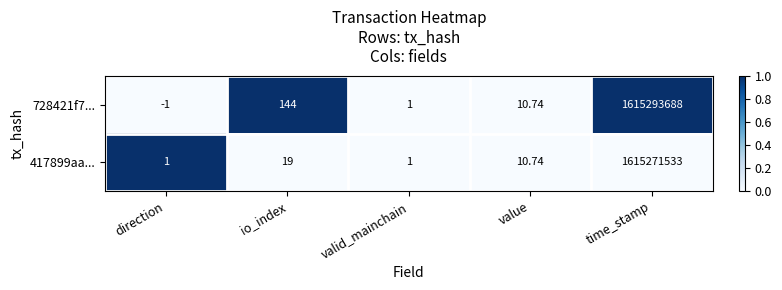

At io_index, list the series in order from largest to smallest.

728421f7..., 417899aa...